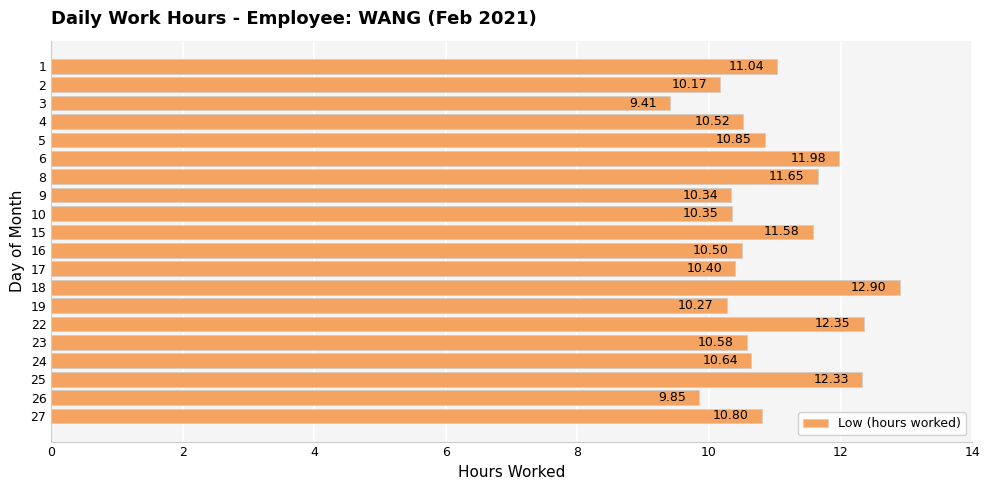

What is the sum of the values at 6 and 26?

21.8